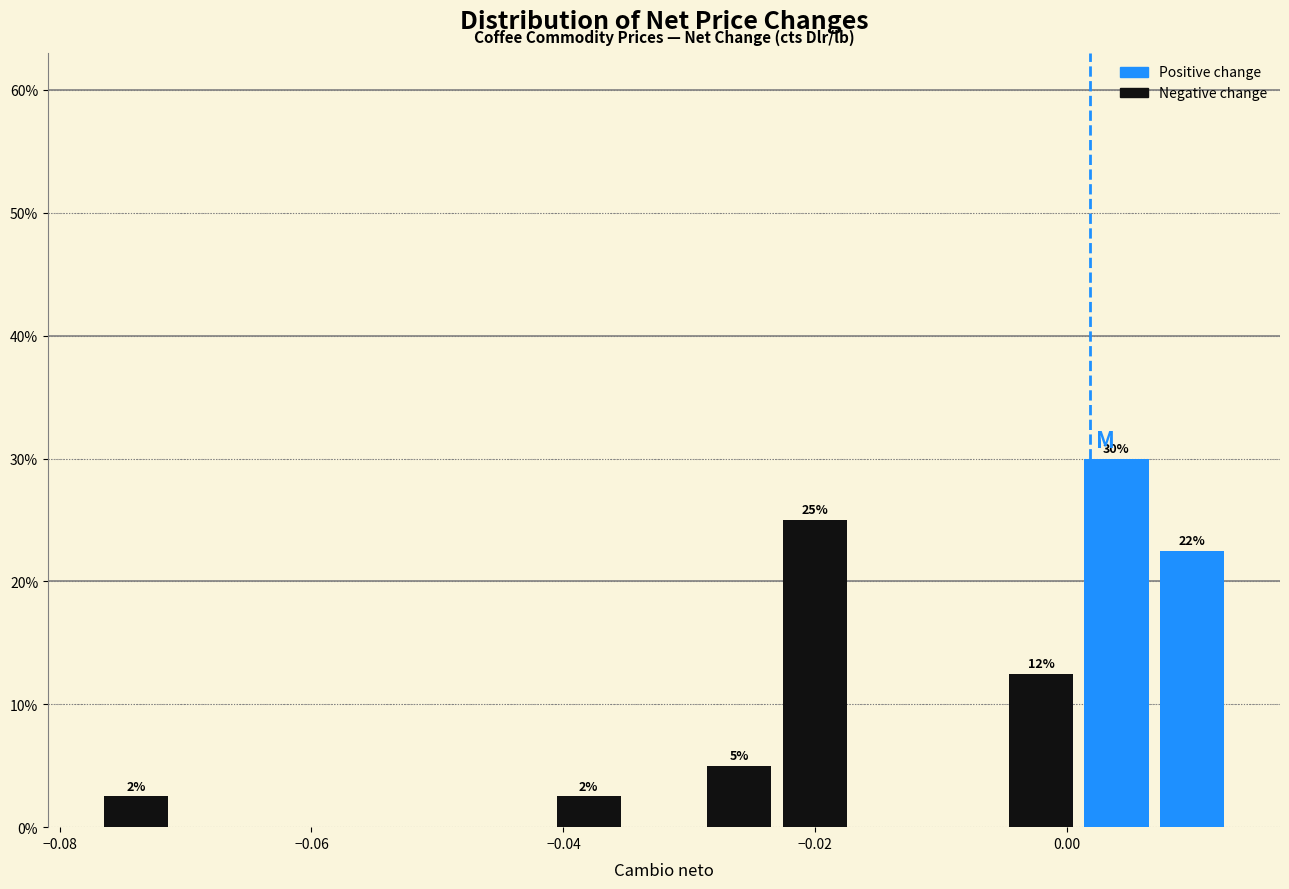

Read against the x-axis, roughly where is the centre of the tallest bar?

0.004